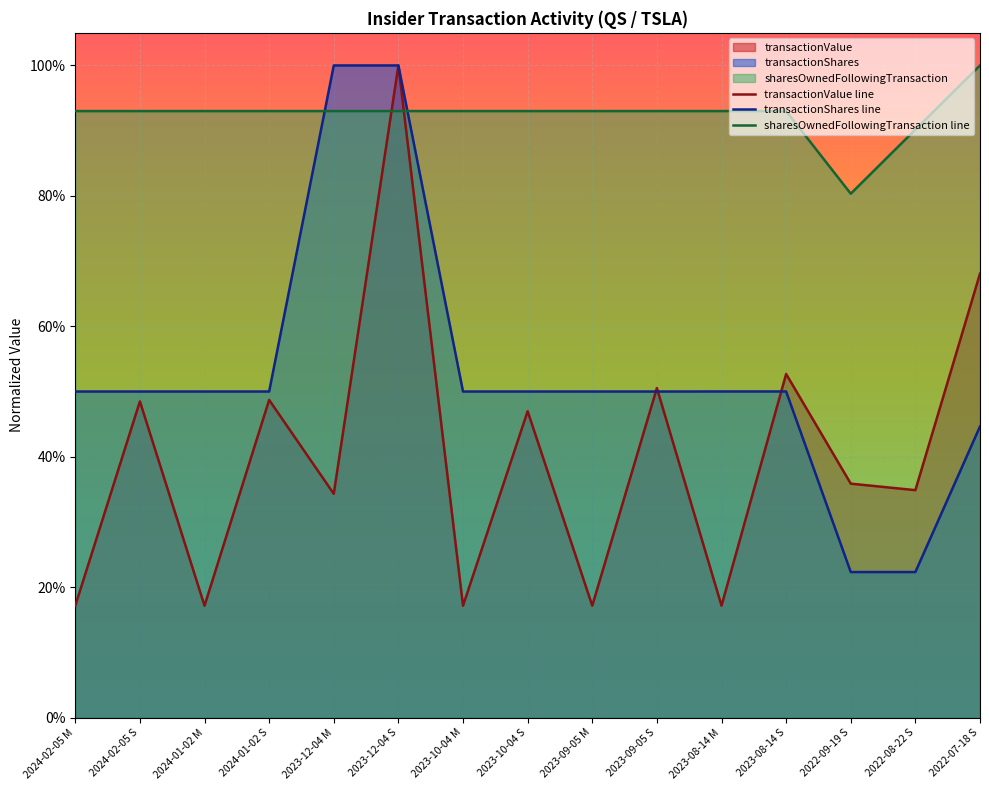

What position from the left is 2022-07-18 S?

15